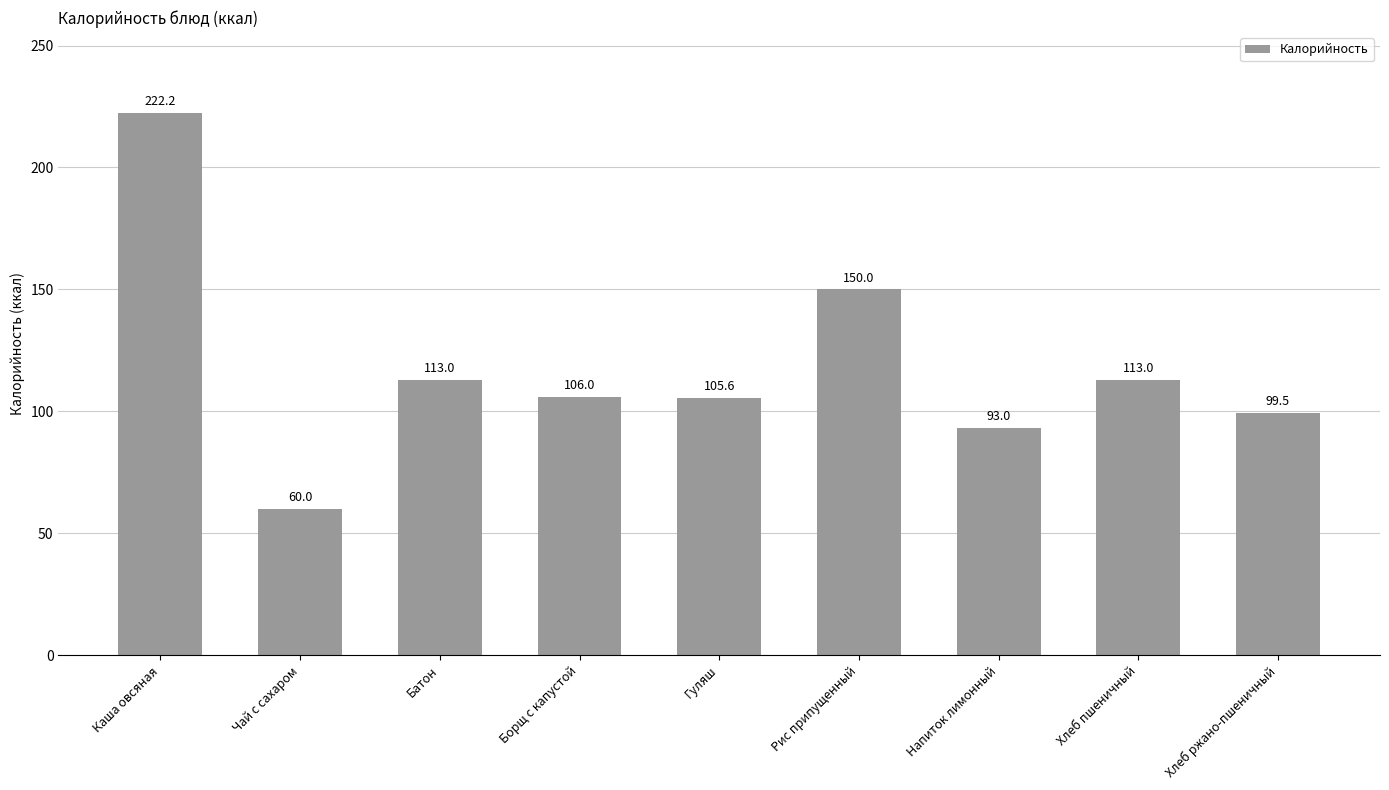

Which has a higher value, Гуляш or Чай с сахаром?

Гуляш